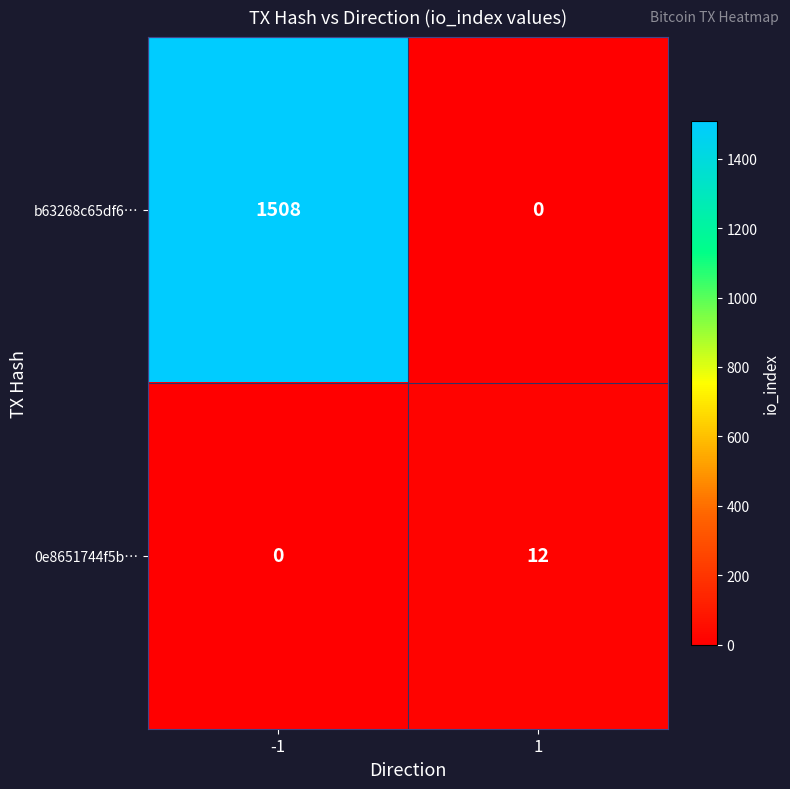

What is the difference between the b63268c65df6… values at 1 and -1?

1508